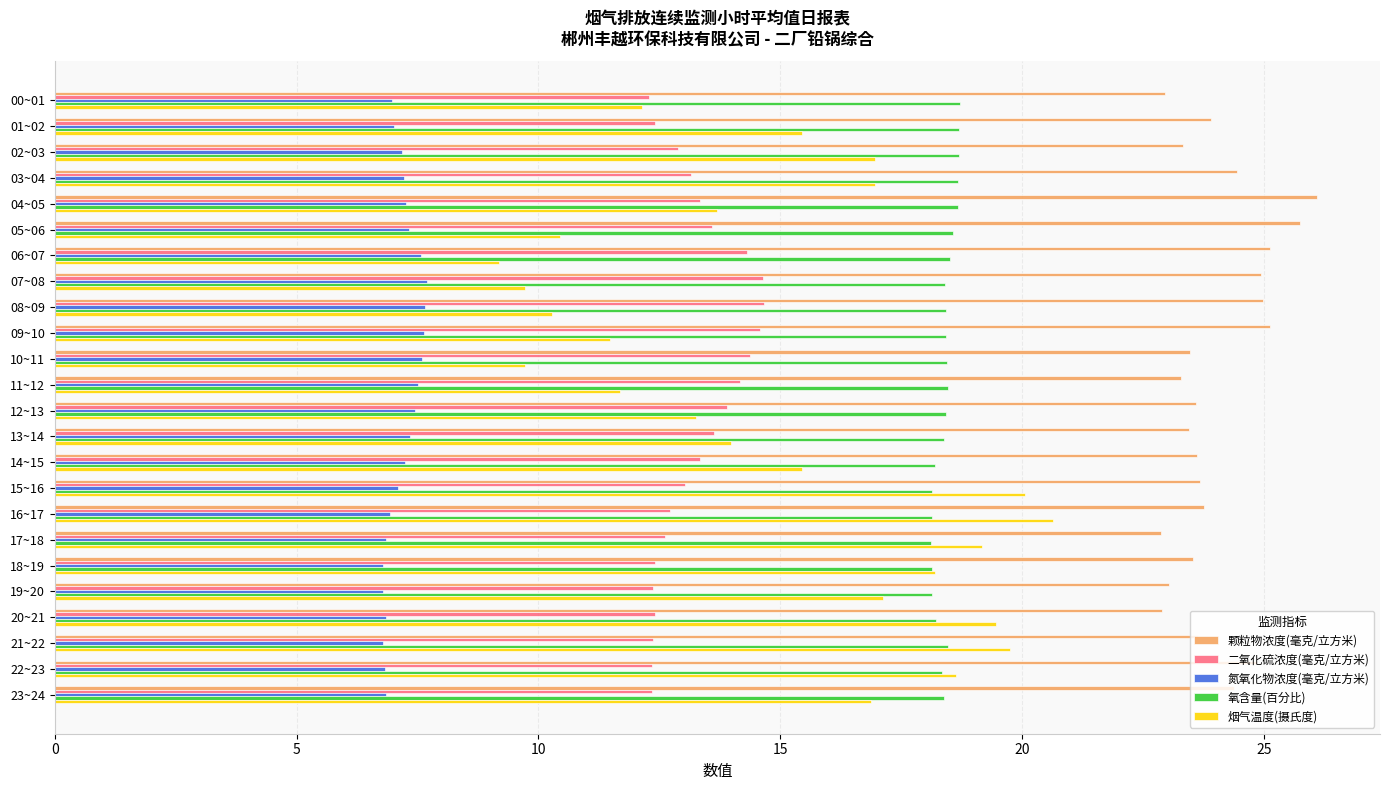

What is the difference between the highest and lowest values at 04~05?

18.8